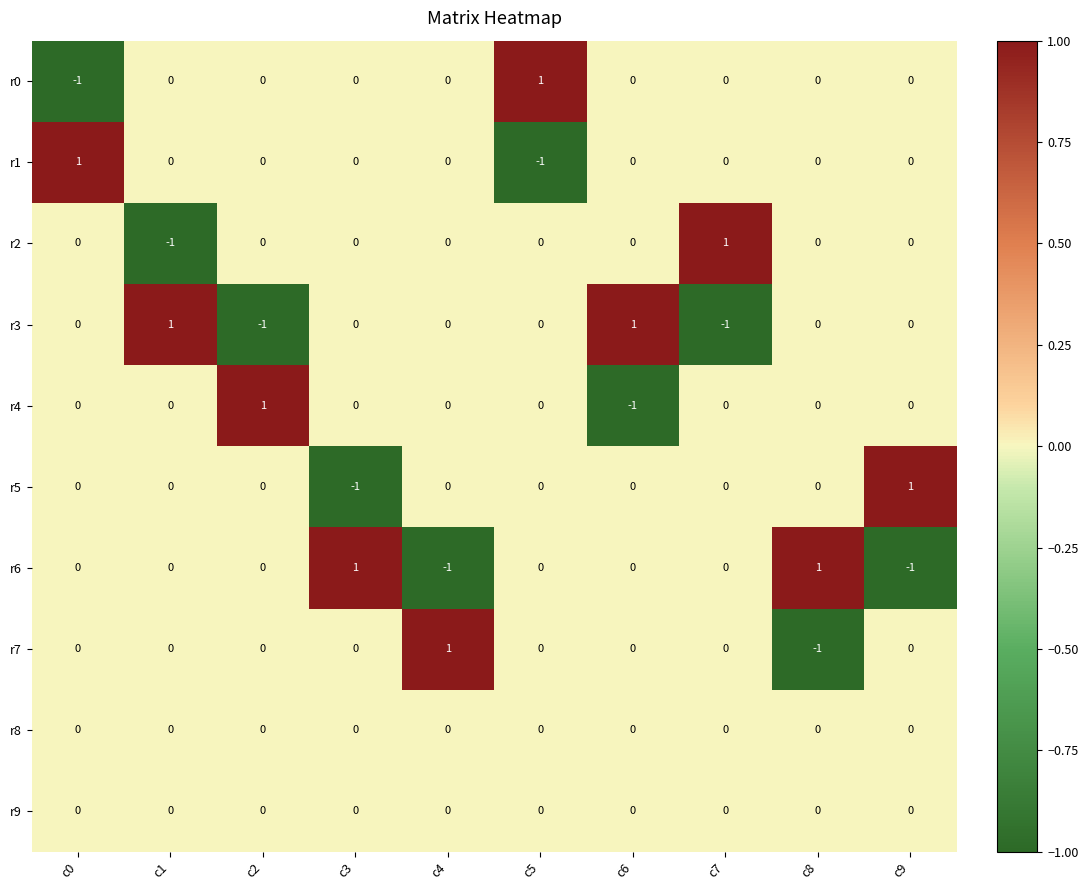

Which category has the lowest value in the r5 series?

c3